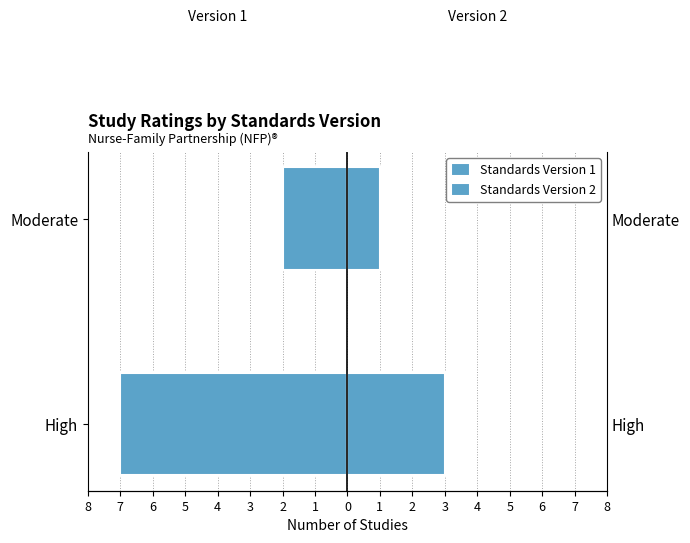

How many bars are there in each group?

2